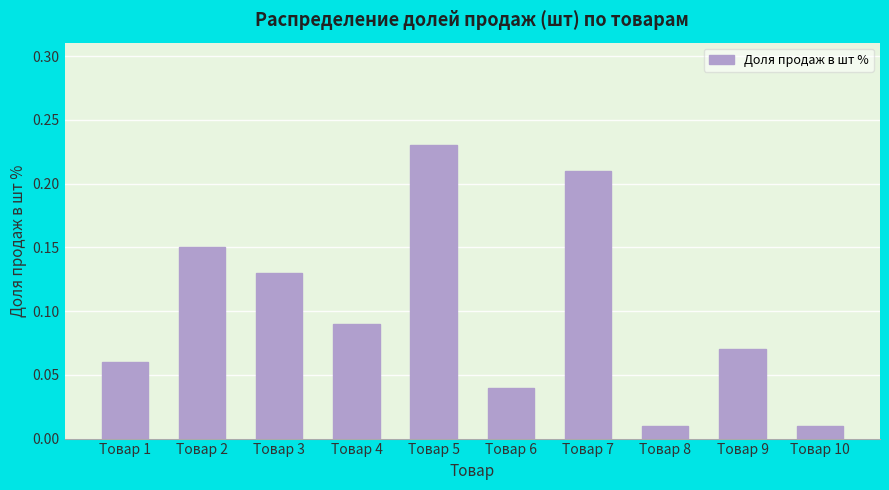

Which category has the highest value across all series?

Товар 5